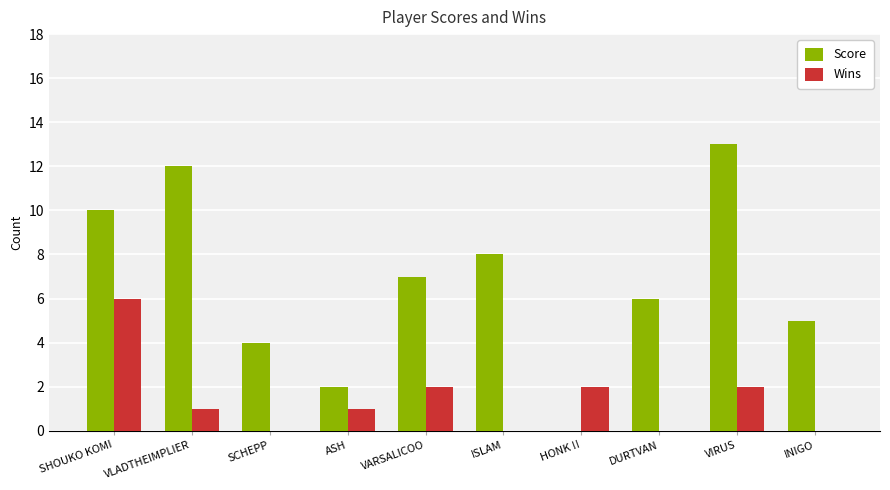

Reading left to right, transcribe all the data shown in this chart.

Score: 10	12	4	2	7	8	0	6	13	5
Wins: 6	1	0	1	2	0	2	0	2	0